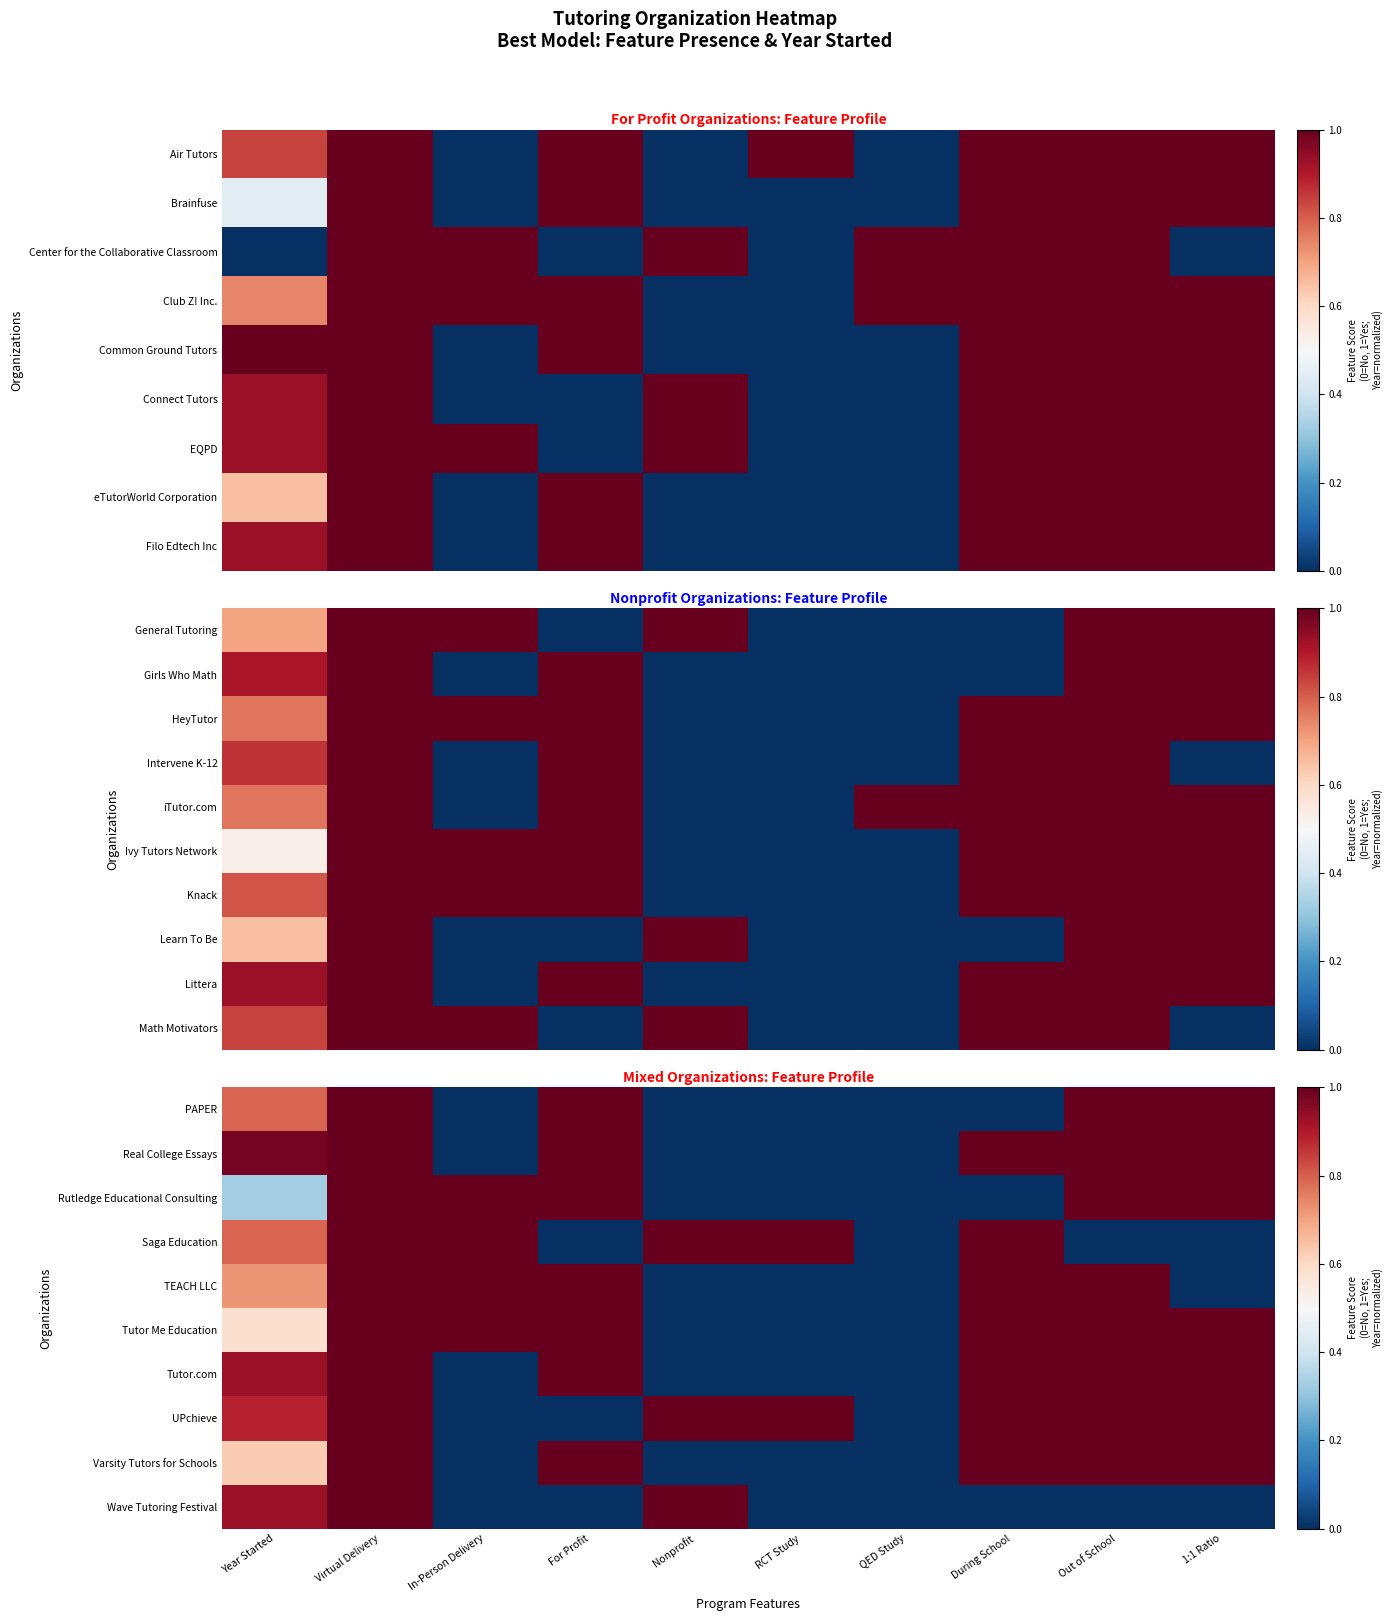

Which label corresponds to the largest value in the chart?

Virtual Delivery